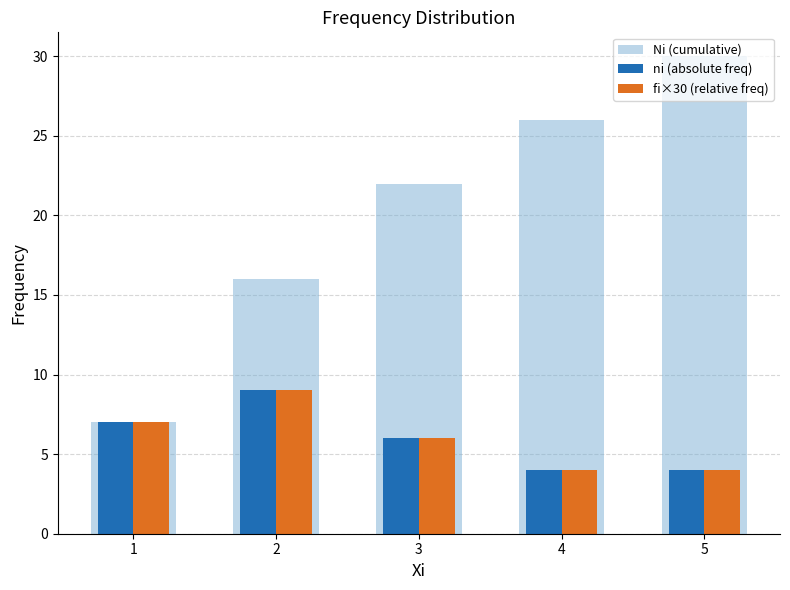

The ni (absolute freq) series shows 14 at 2. True or false?

False